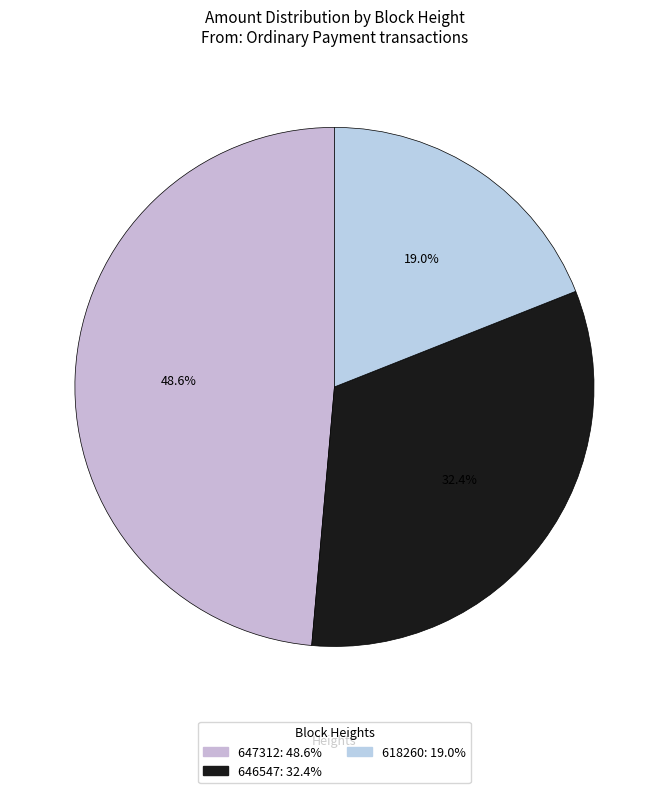

Count the number of slices in the pie.

3